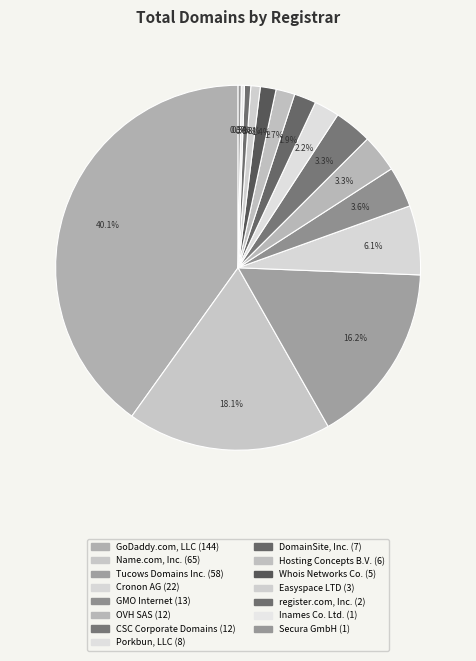

Which slice is the smallest?

Inames Co. Ltd.